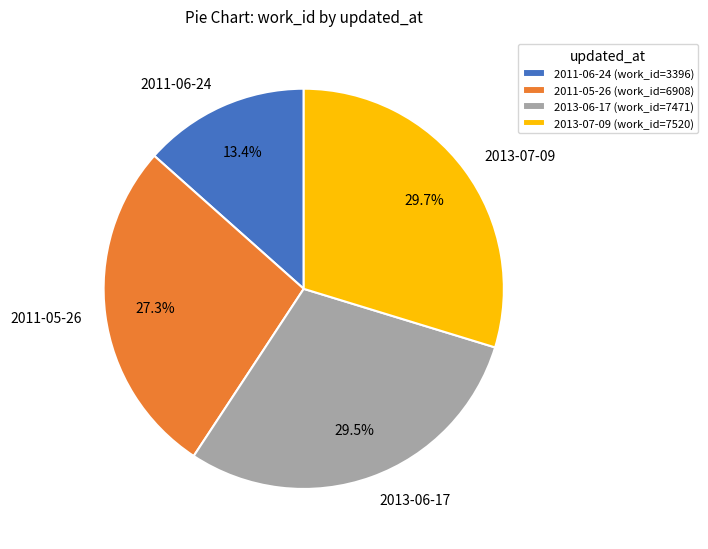

Between 2013-06-17 and 2011-05-26, which is larger?

2013-06-17